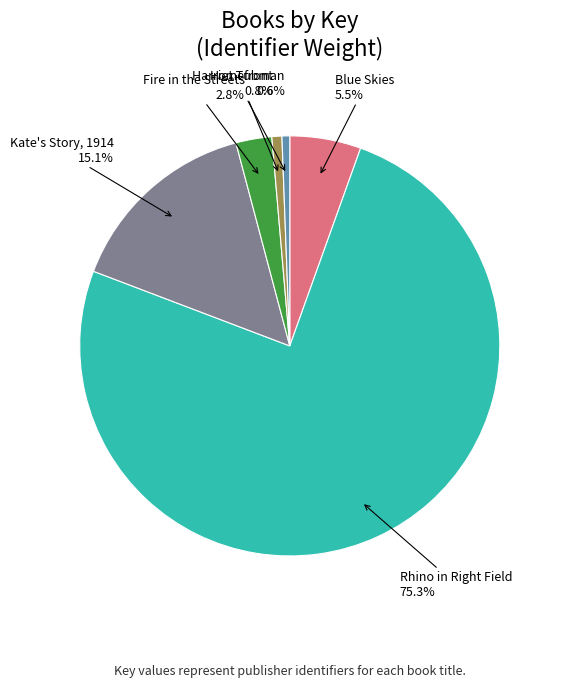

What percentage is the Kate's Story, 1914 slice, to the nearest percent?

15%